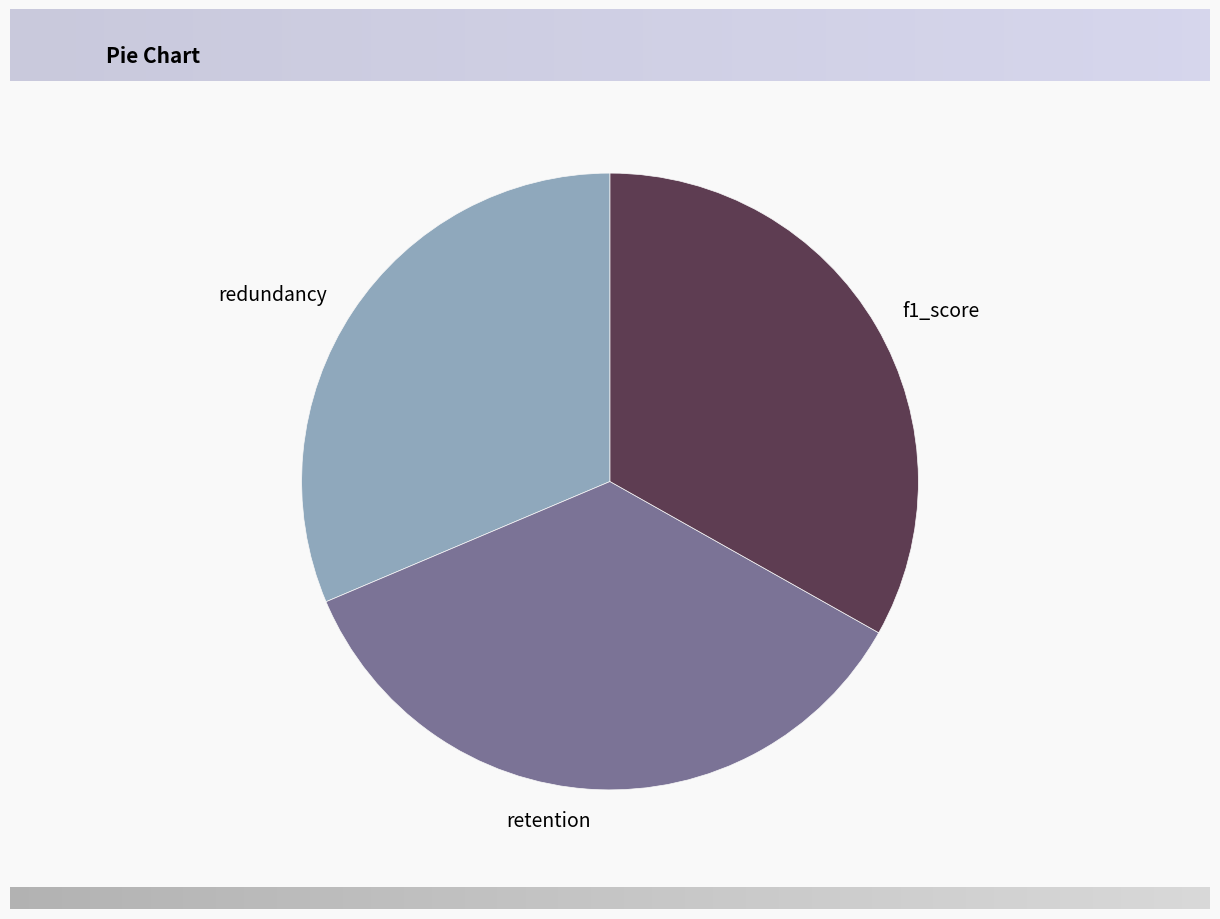

Is the sum of retention and f1_score greater than half?

Yes